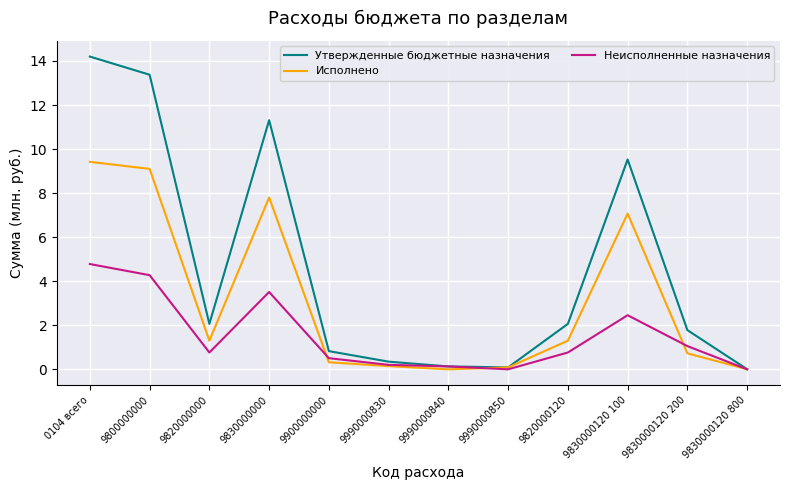

Which series has the widest spread of values?

Утвержденные бюджетные назначения